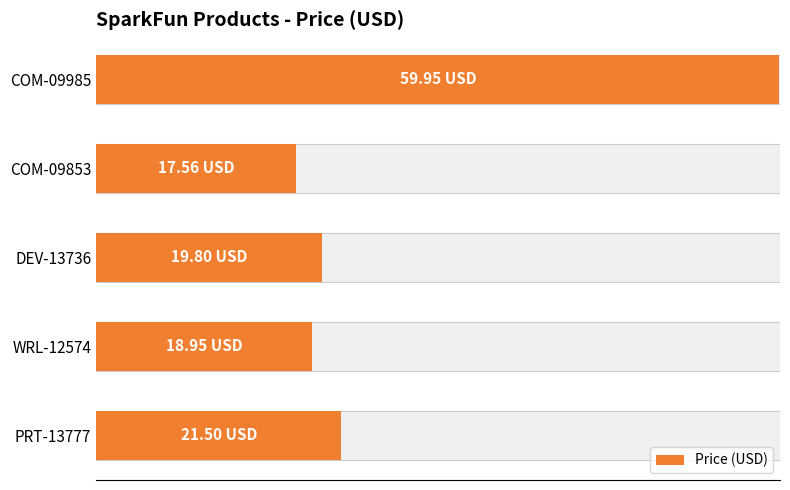

What is the ratio of the value at COM-09985 to the value at DEV-13736?

3.0